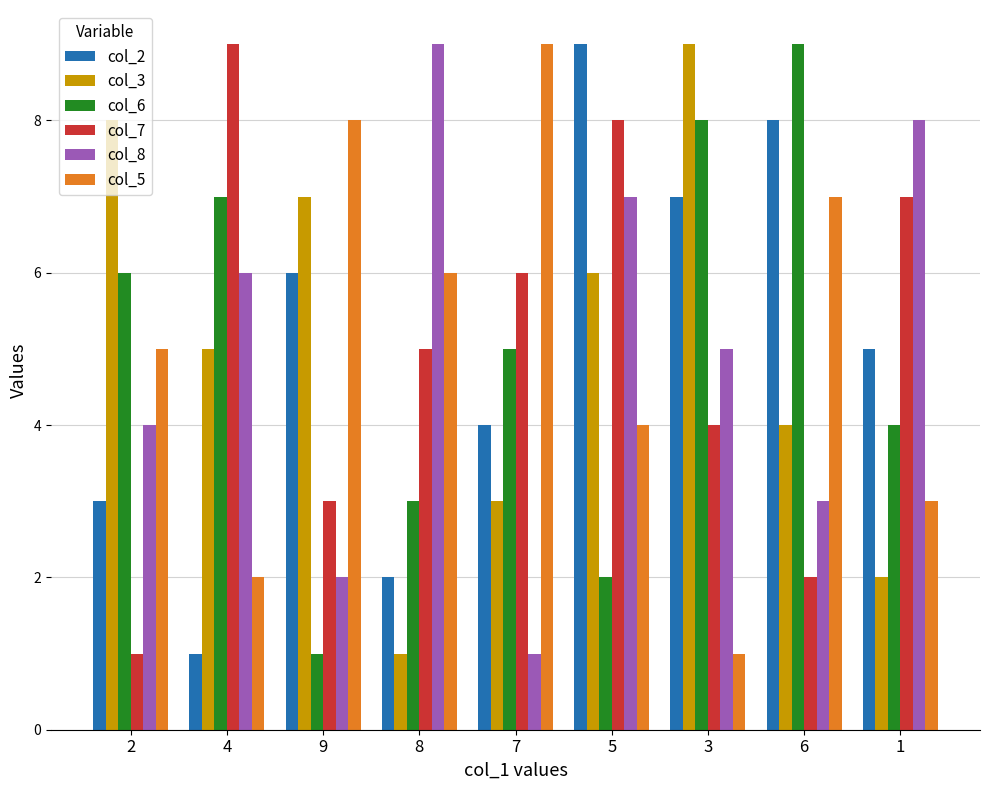

What is the sum of the col_7 values at 2 and 4?

10